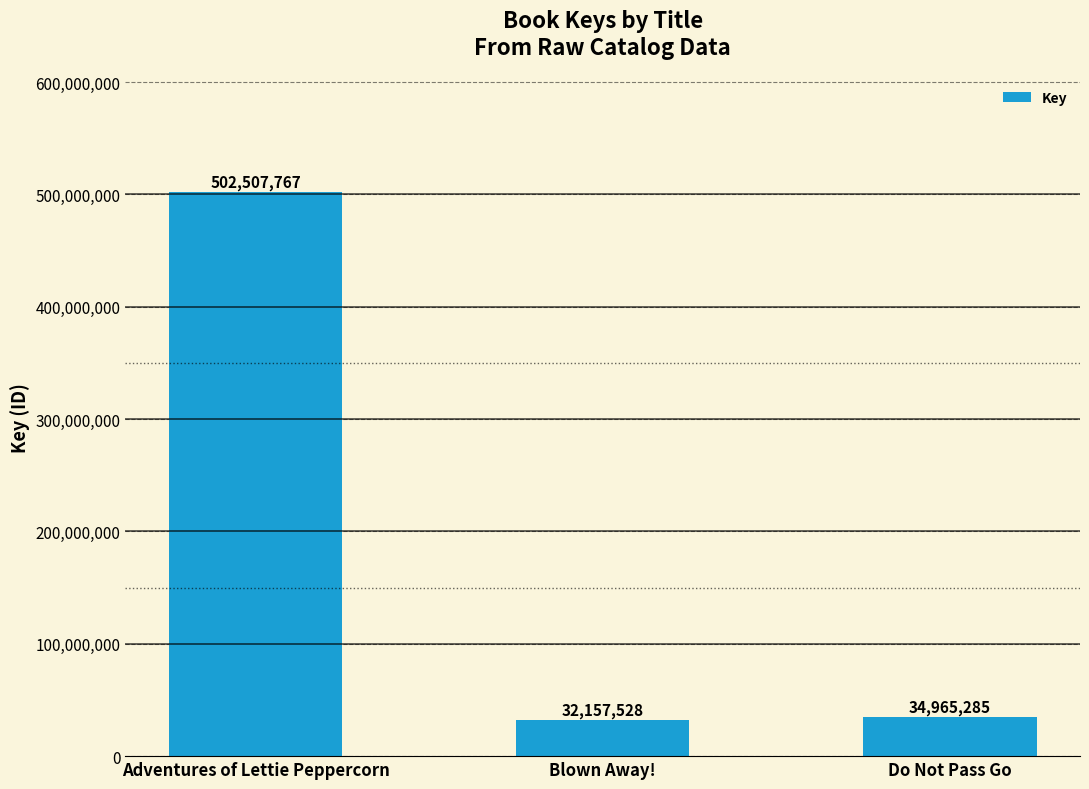

The chart shows a value of 32157528 at Blown Away!. True or false?

True